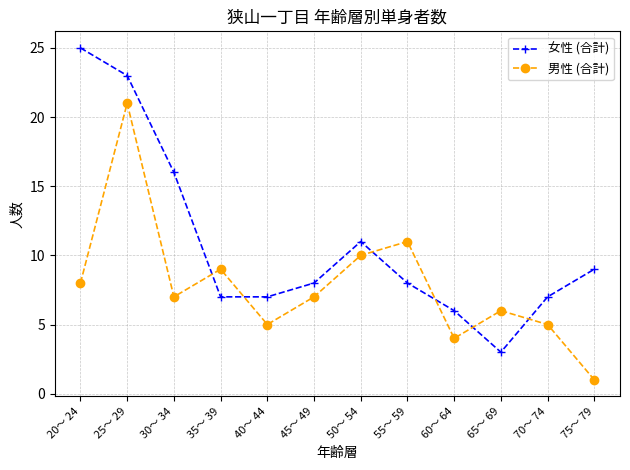

At which category does 女性 (合計) reach its first local peak?

50～ 54